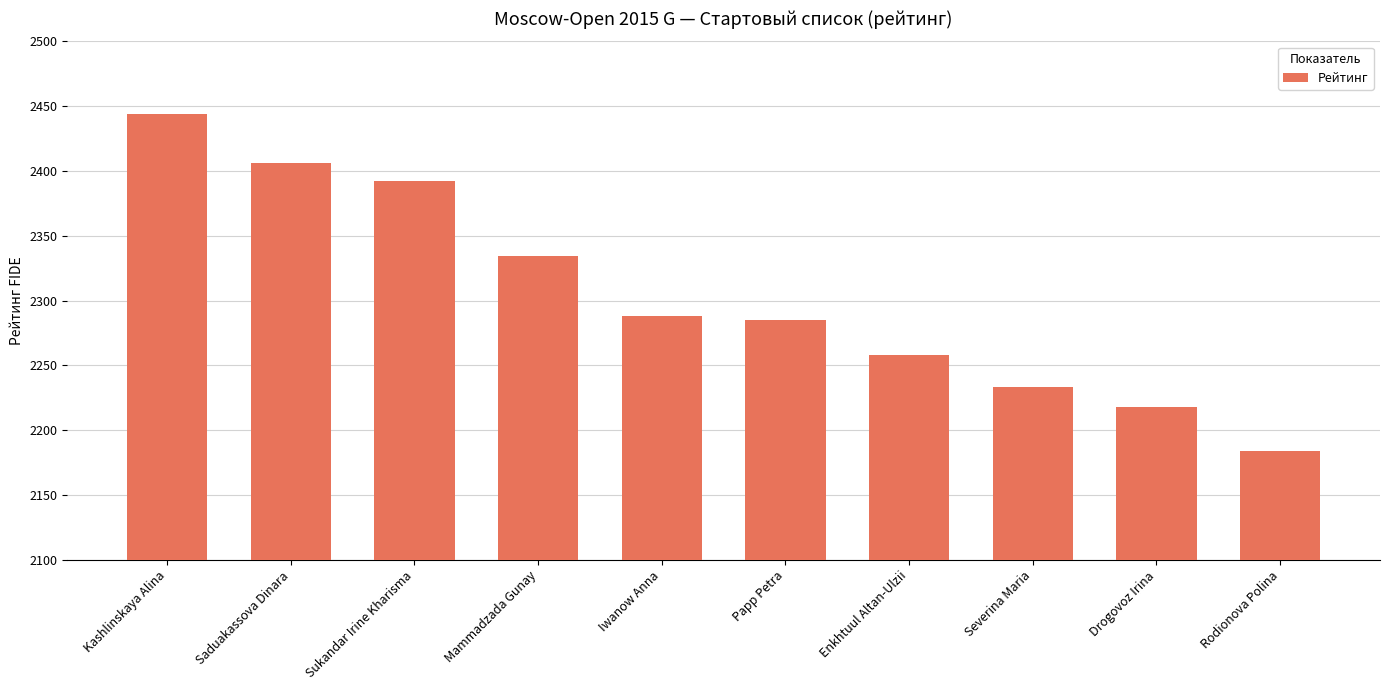

At which label does the data first exceed 2288?

Kashlinskaya Alina